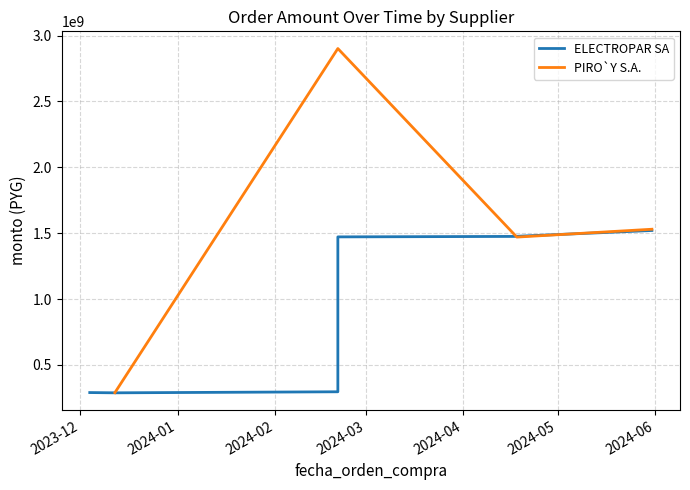

Is it true that ELECTROPAR SA equals 1520000000 at 2024-05-31?

True